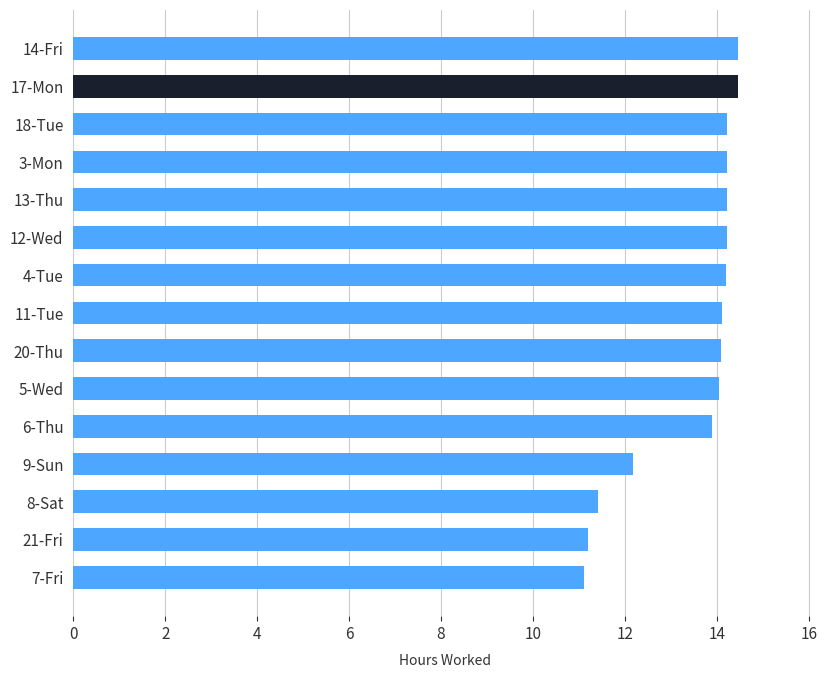

Approximately how many times larger is the value at 11-Tue compared to 20-Thu?

1.0